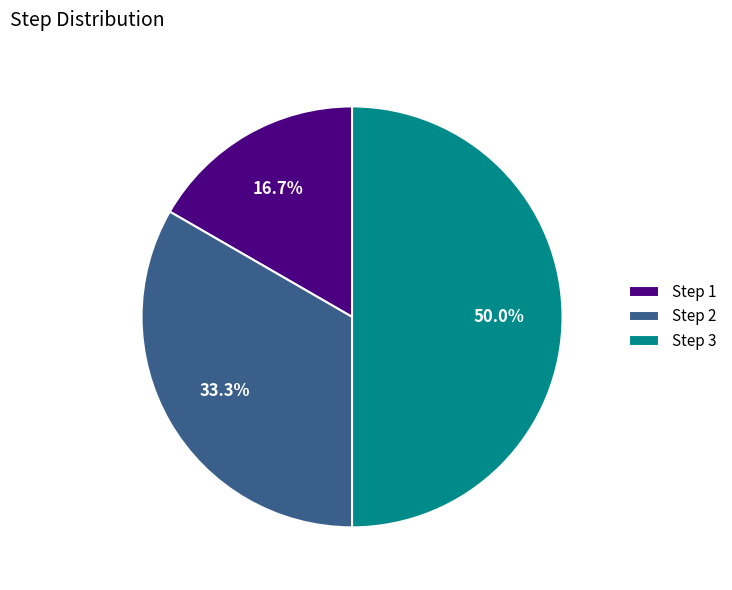

Does Step 2 represent more than half of the total?

No